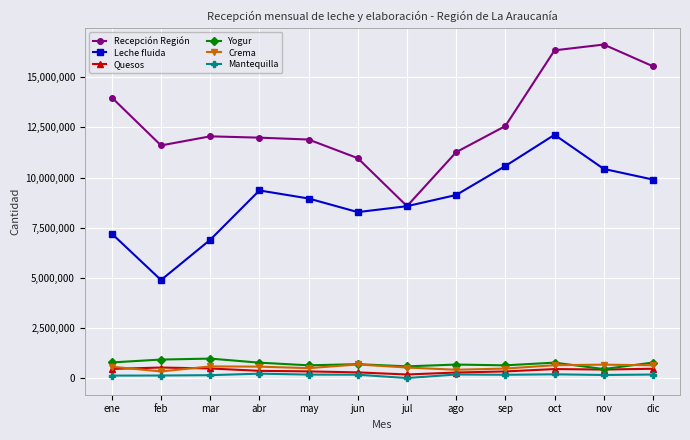

True or false: Mantequilla has more than 1 points higher than both neighbors.

True